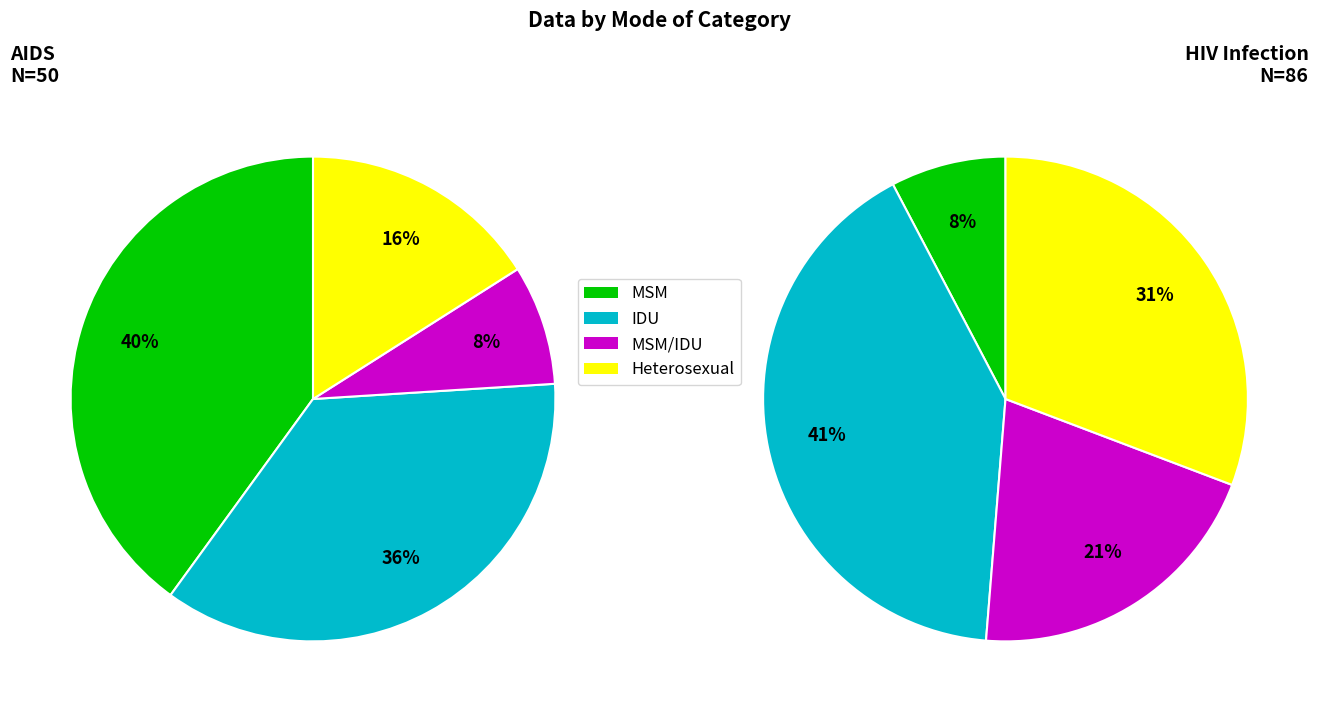

Is 2 the majority of the pie?

No